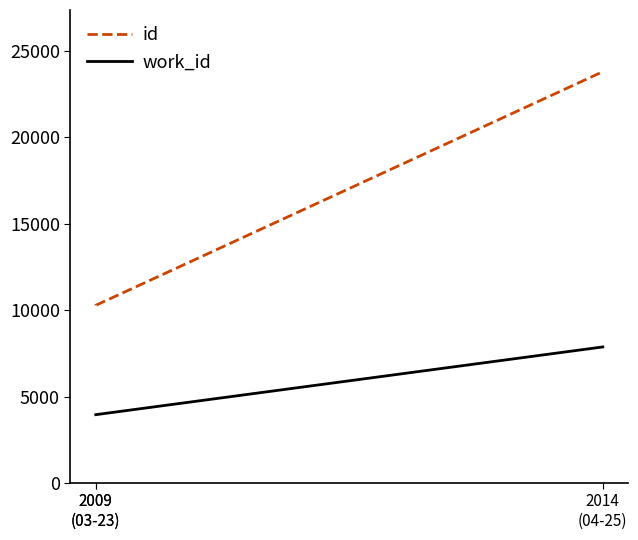

At which label is work_id closest to 5912?

2009
(03-23)